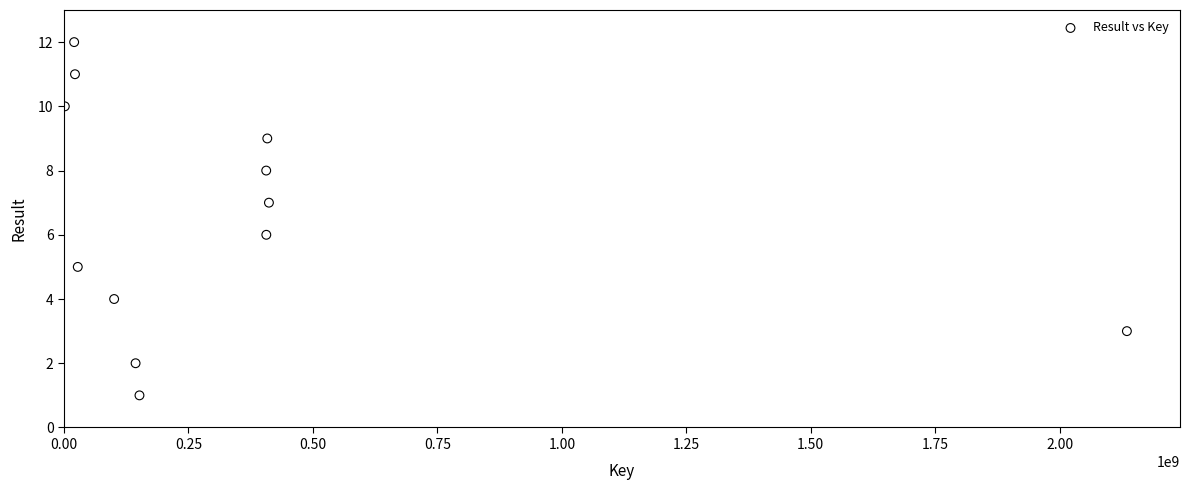

What is the range of X values (max minus min)?

2133423142